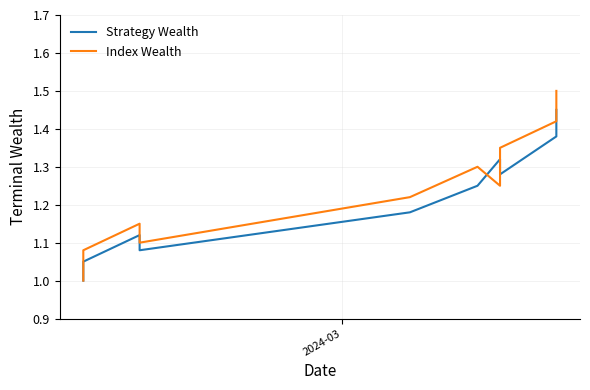

What is the sum of all Index Wealth values?

12.4